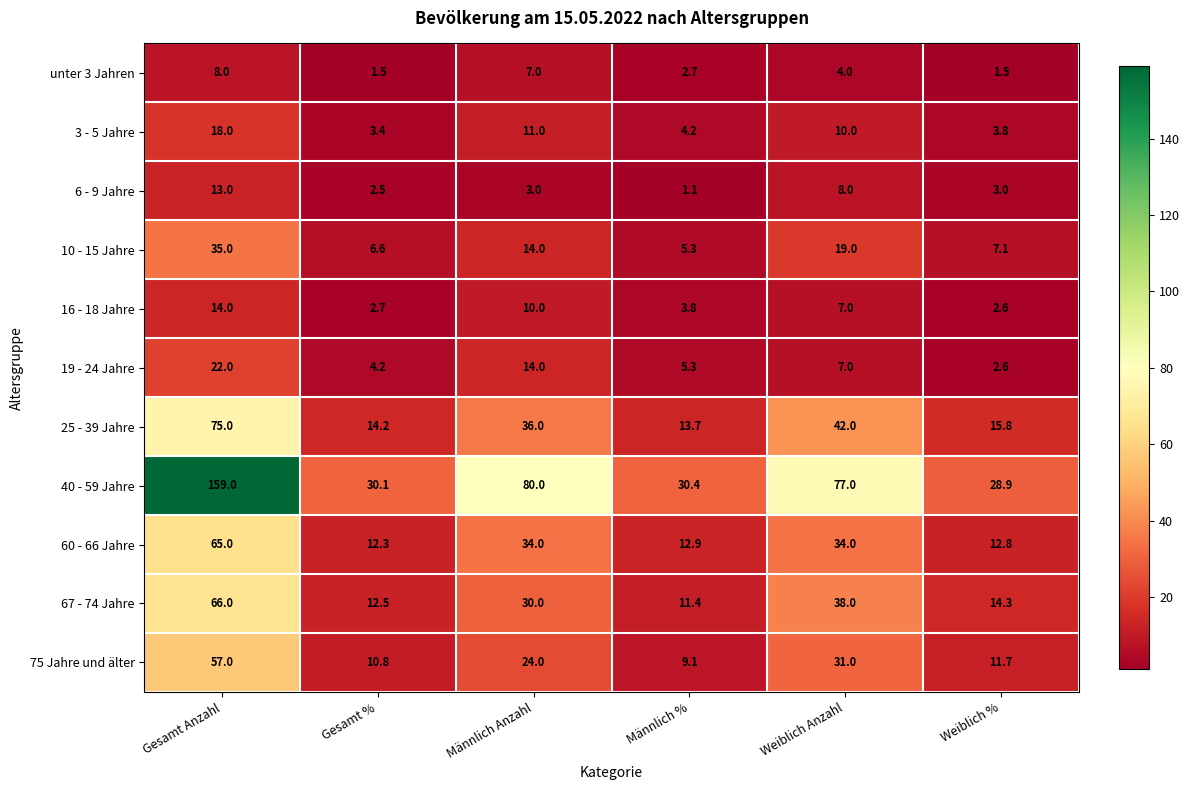

Is it true that 67 - 74 Jahre equals 9.3 at Weiblich %?

False